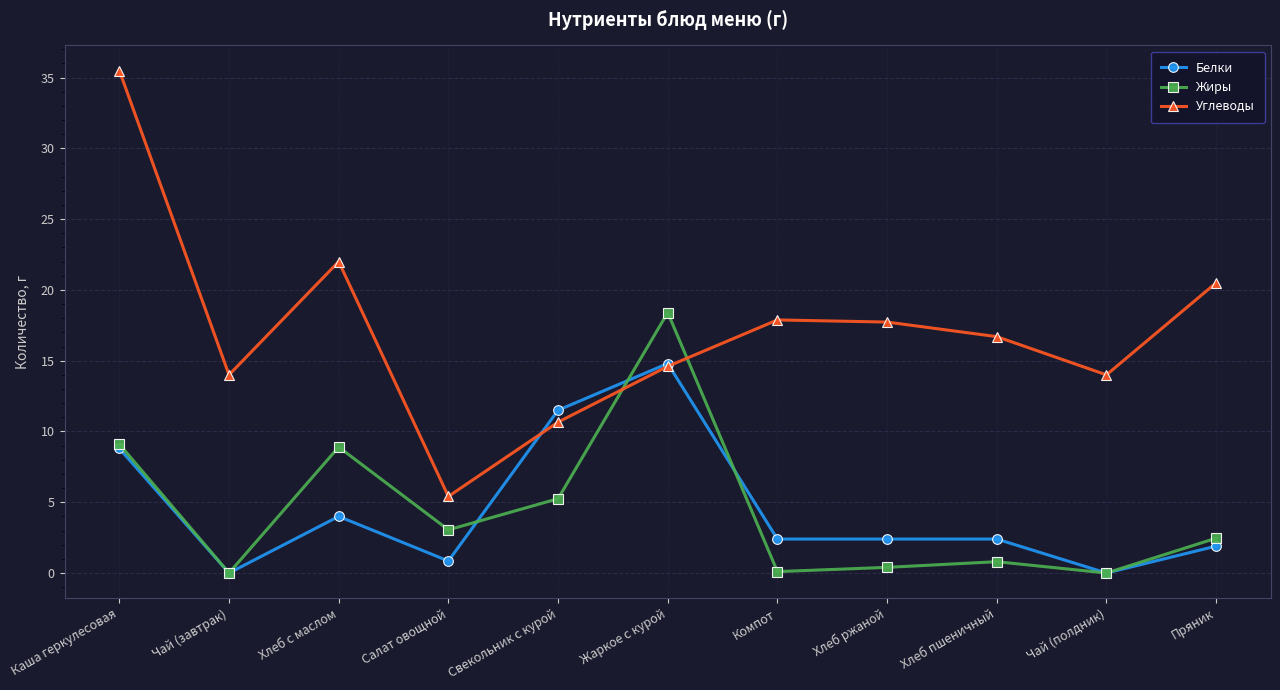

How many interior local peaks does the Жиры series have?

3